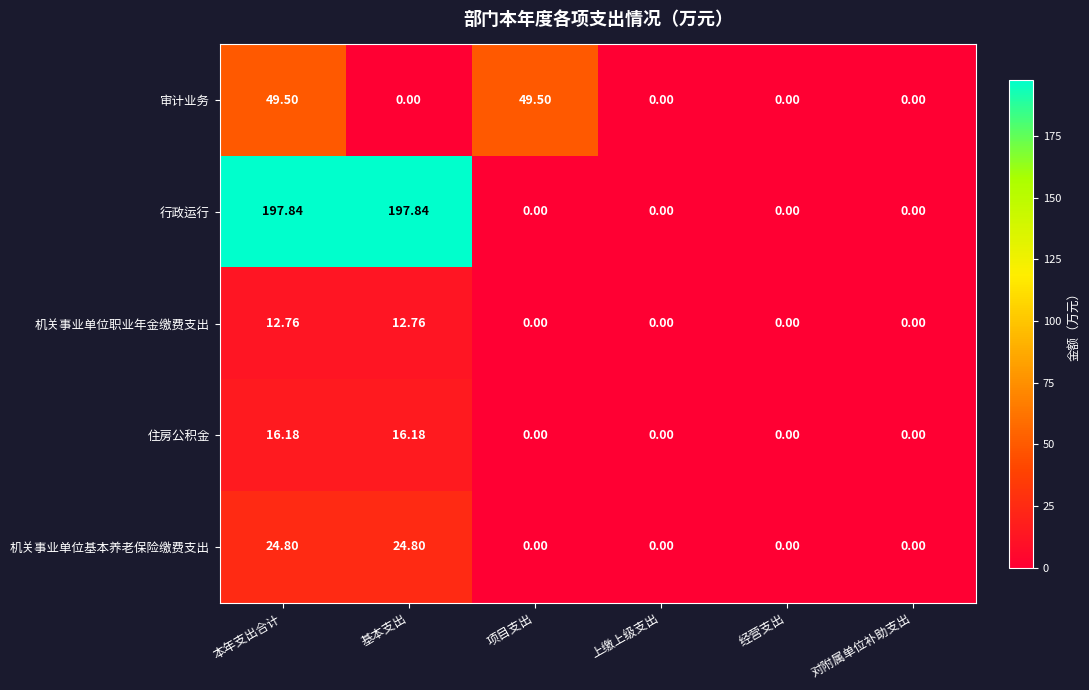

Is the value of 行政运行 at 项目支出 greater than the value of 机关事业单位职业年金缴费支出 at 本年支出合计?

No